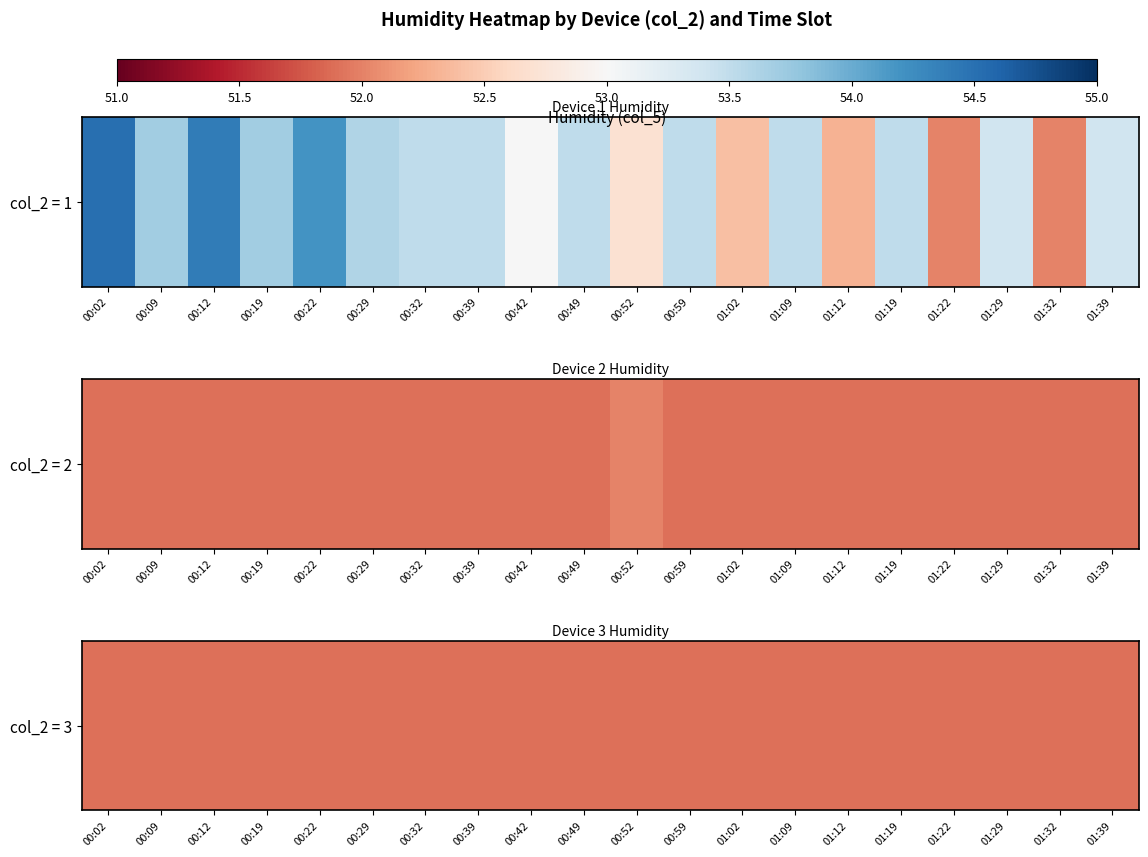

What is the average value of the 1 series?

53.3